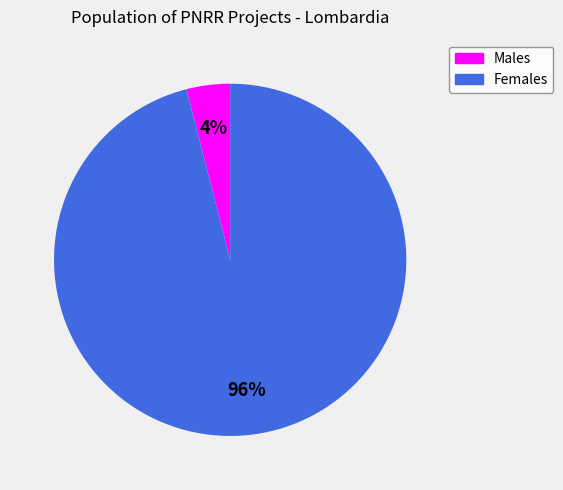

Is there any slice that represents more than half of the pie?

Yes